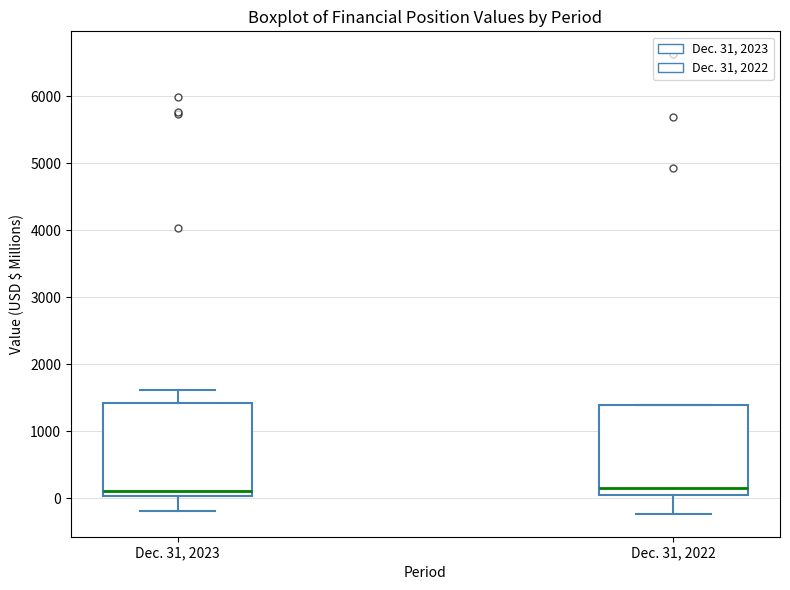

Where is the upper edge of the box for Dec. 31, 2023 on the y-axis? The values are not printed on the chart, so give them approximately, as read against the axis.

1400